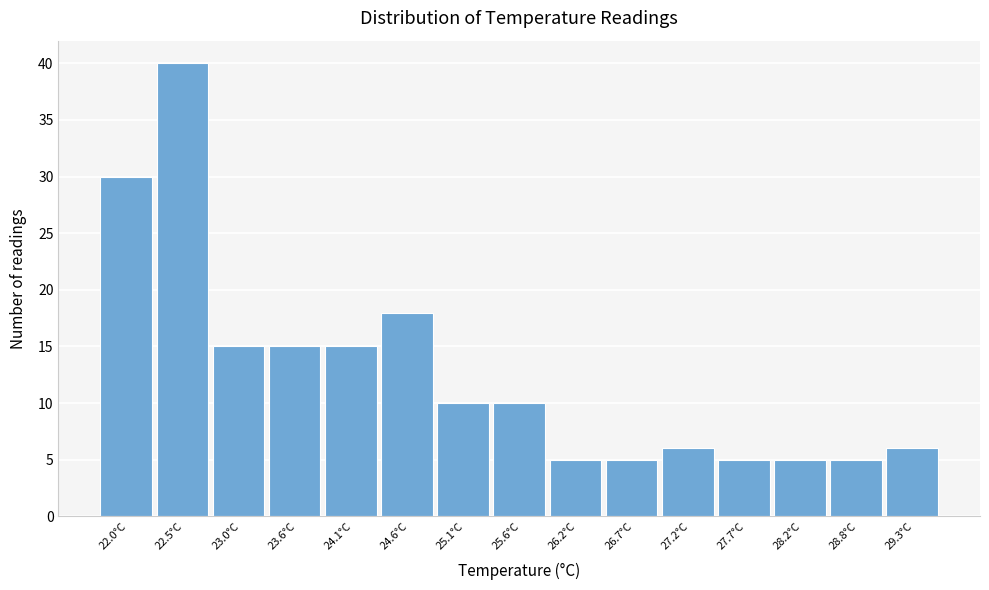

Reading left to right, transcribe all the data shown in this chart.

22.0°C=30	22.5°C=40	23.0°C=15	23.6°C=15	24.1°C=15	24.6°C=18	25.1°C=10	25.6°C=10	26.2°C=5	26.7°C=5	27.2°C=6	27.7°C=5	28.2°C=5	28.8°C=5	29.3°C=6